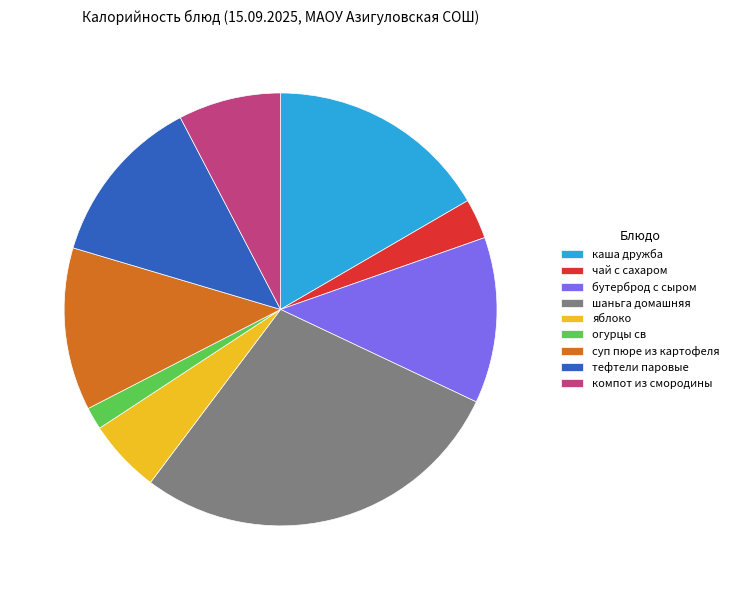

True or false: каша дружба accounts for 17% of the total.

True